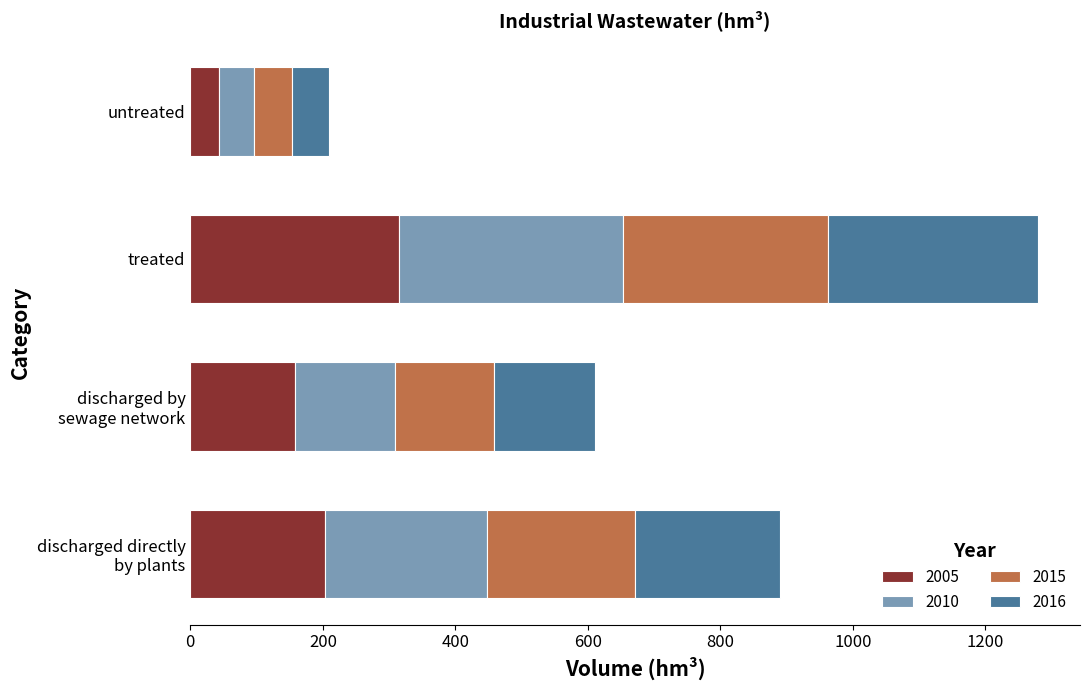

At which category is the sum across all series the highest?

treated